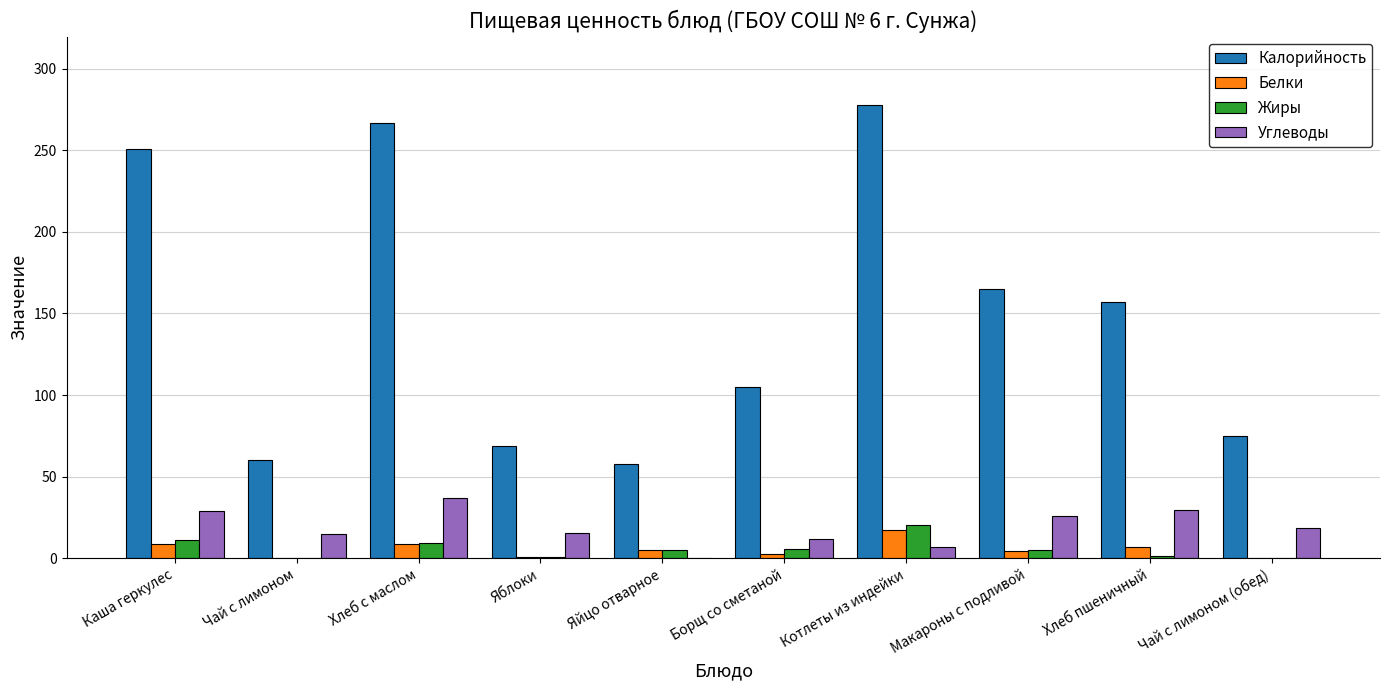

What is the sum of all Углеводы values?

188.0